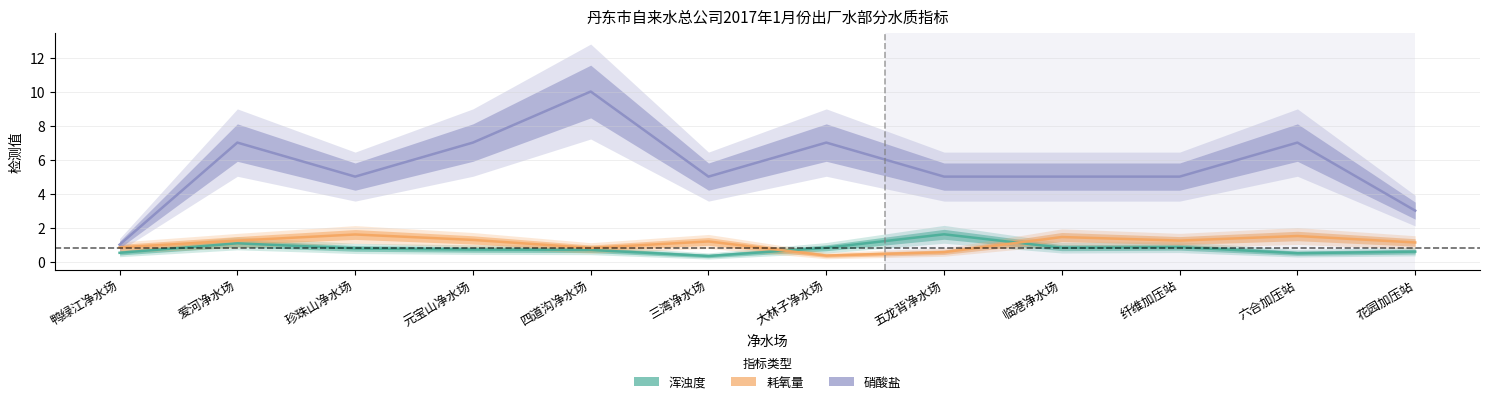

What is the label of the 12th point from the left?

花园加压站